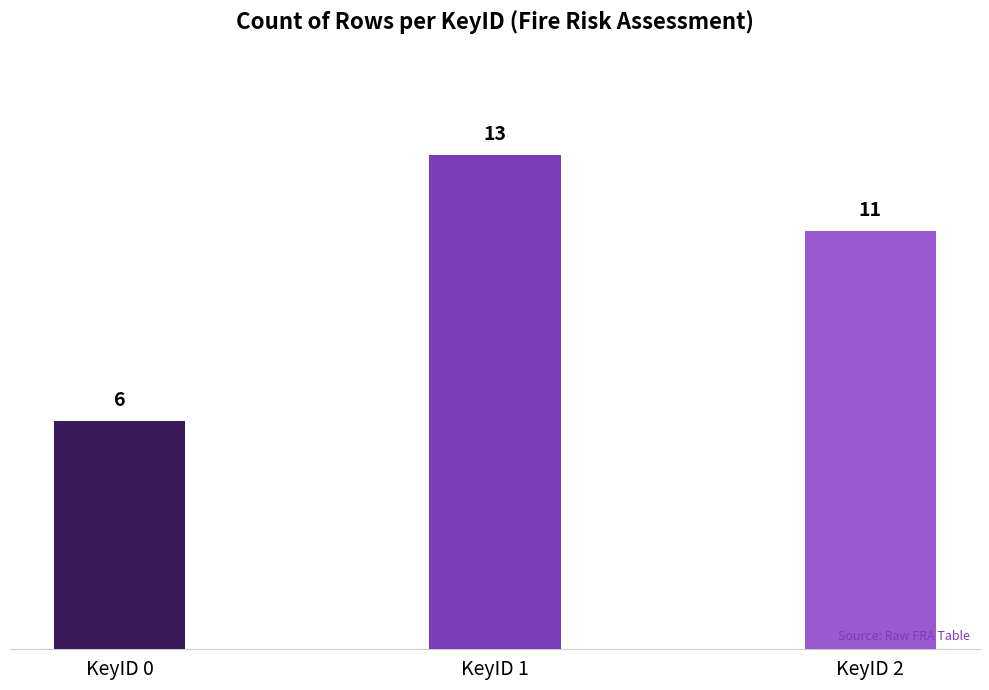

Reading right to left, extract all data points from this chart.

KeyID 2=11	KeyID 1=13	KeyID 0=6